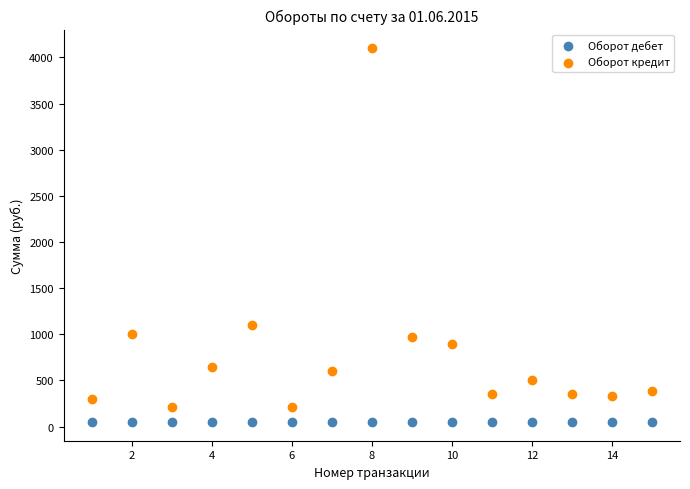

In the Оборот кредит series, what Y value is closest to 2155?

1100